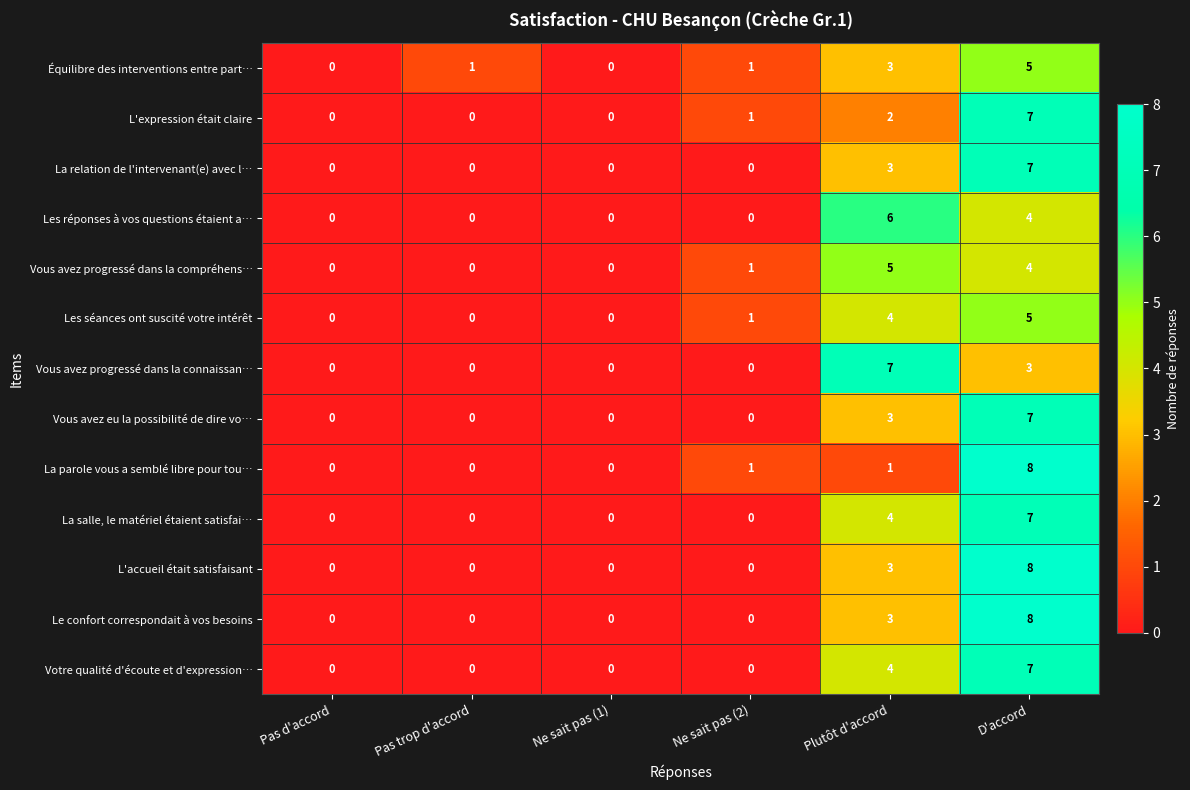

How many data points in La salle, le matériel étaient satisfai… are above 0?

2